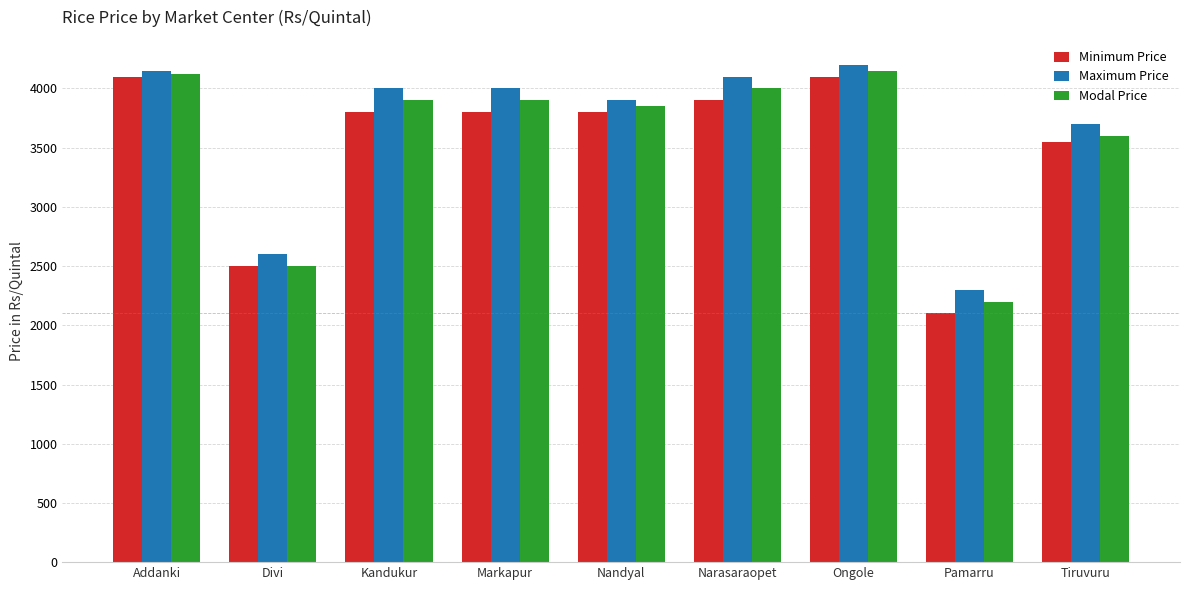

What is the average value of the Maximum Price series?

3661